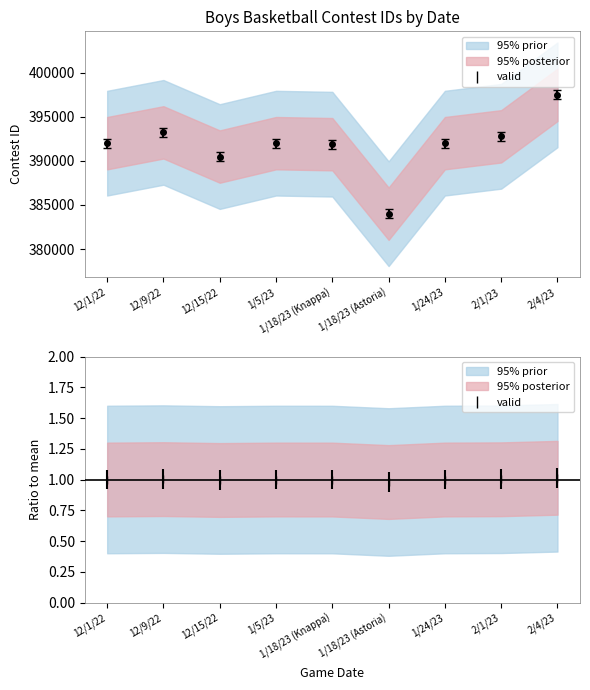

At which label does the data first exceed 392003?

12/9/22